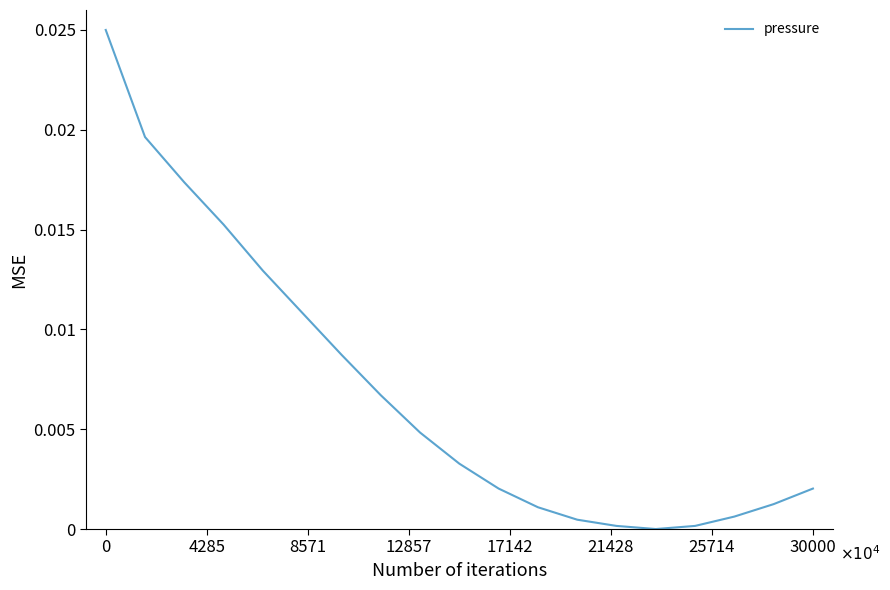

How many values are above zero?

18